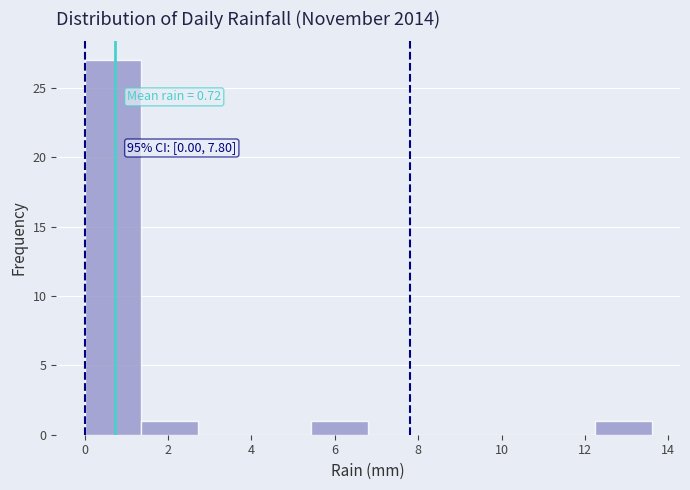

Over which range of the x-axis is the bar tallest?

0.00 to 1.36